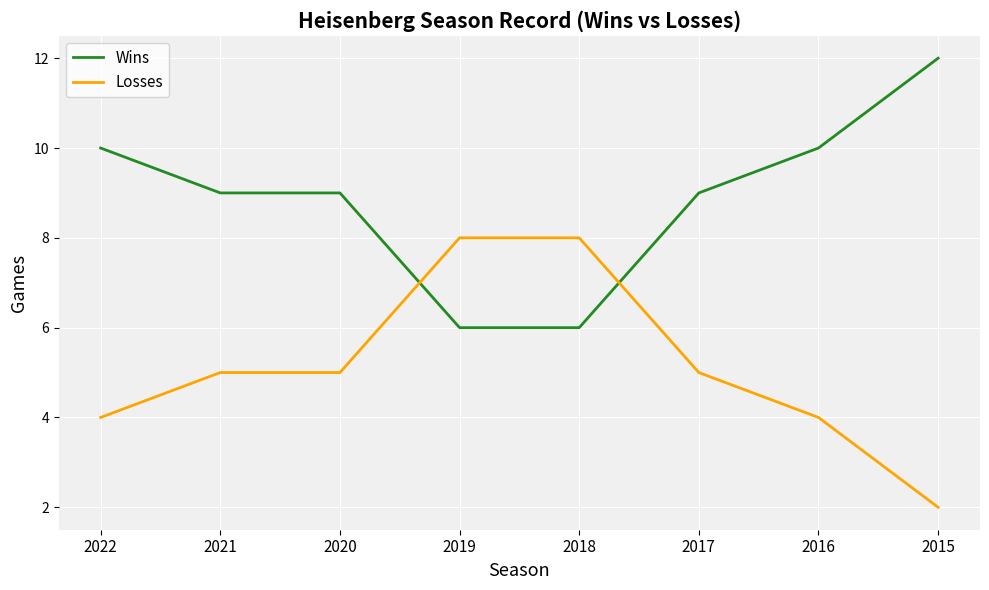

List the series in order of their overall mean, highest first.

Wins, Losses